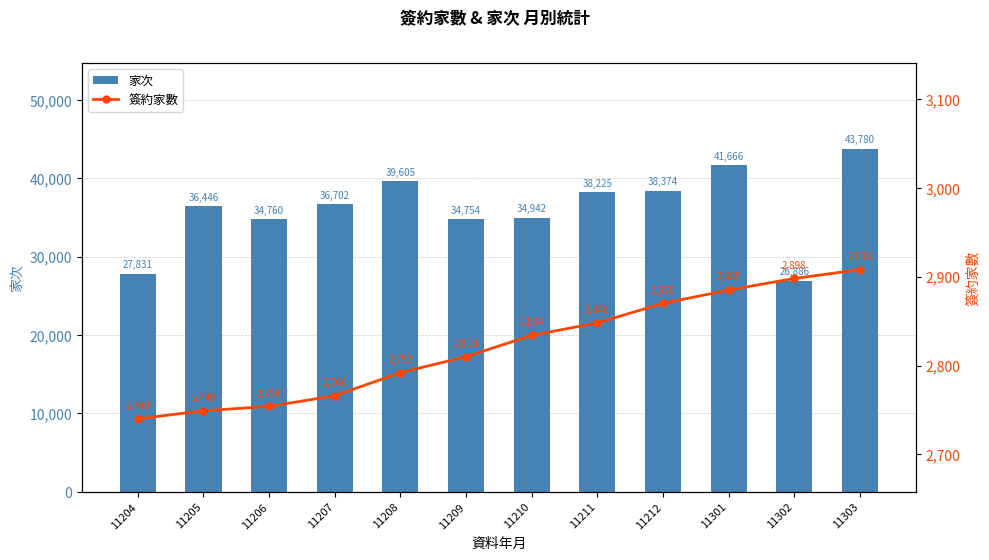

Does the chart contain any negative values?

No